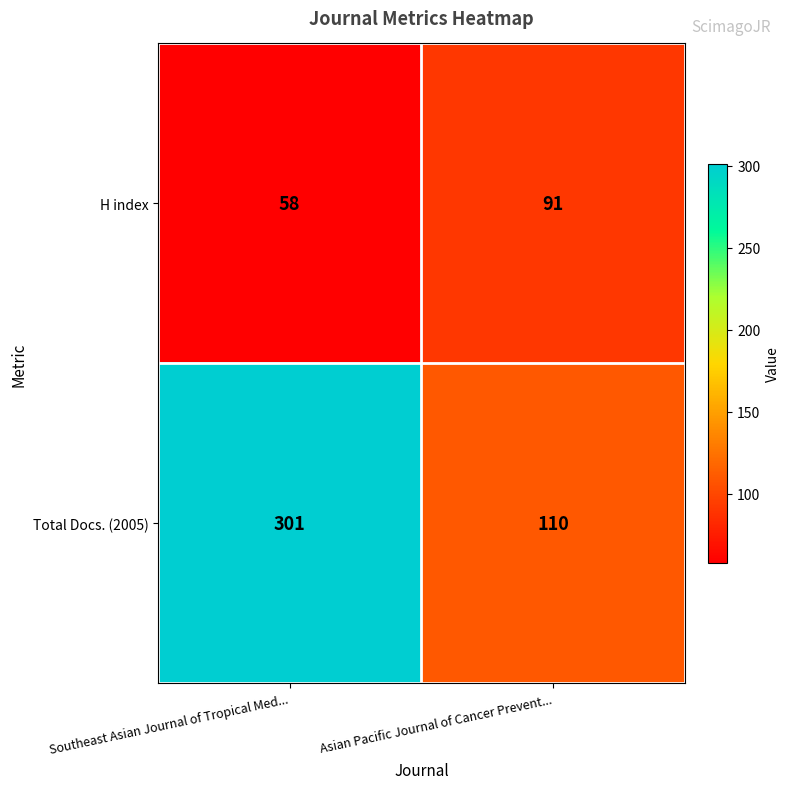

What is the sum of the Total Docs. (2005) values at Asian Pacific Journal of Cancer Prevent... and Southeast Asian Journal of Tropical Med...?

411